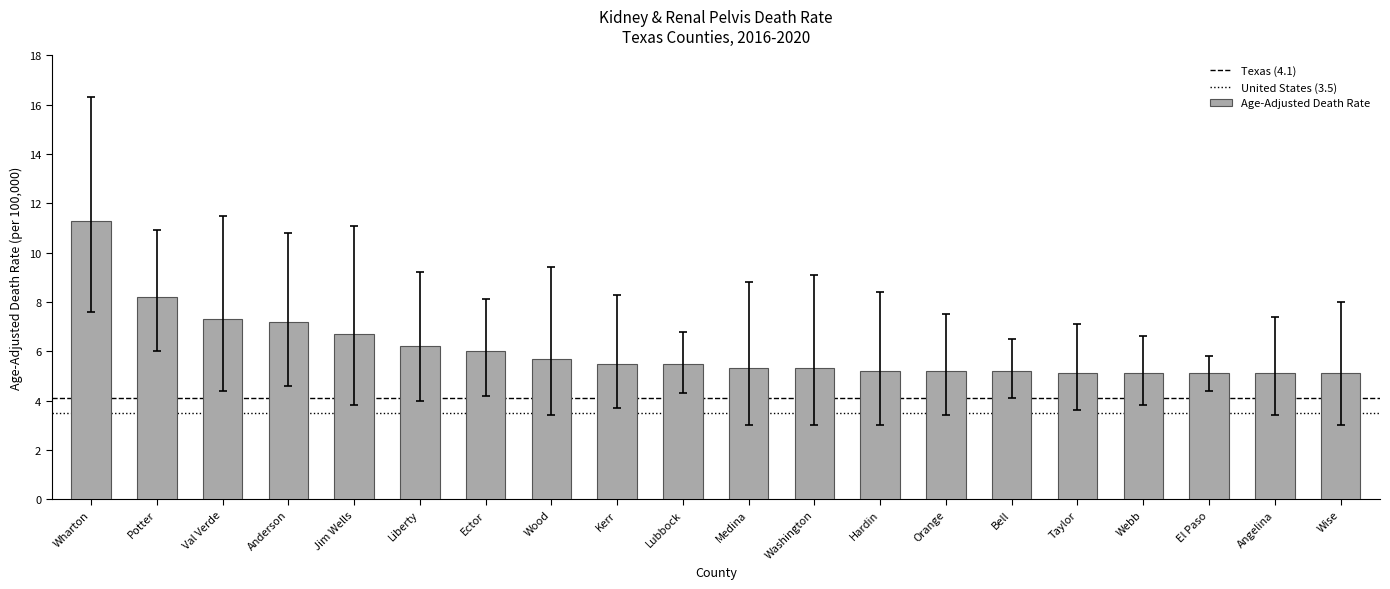

Reading left to right, transcribe all the data shown in this chart.

Wharton=11.3	Potter=8.2	Val Verde=7.3	Anderson=7.2	Jim Wells=6.7	Liberty=6.2	Ector=6.0	Wood=5.7	Kerr=5.5	Lubbock=5.5	Medina=5.3	Washington=5.3	Hardin=5.2	Orange=5.2	Bell=5.2	Taylor=5.1	Webb=5.1	El Paso=5.1	Angelina=5.1	Wise=5.1